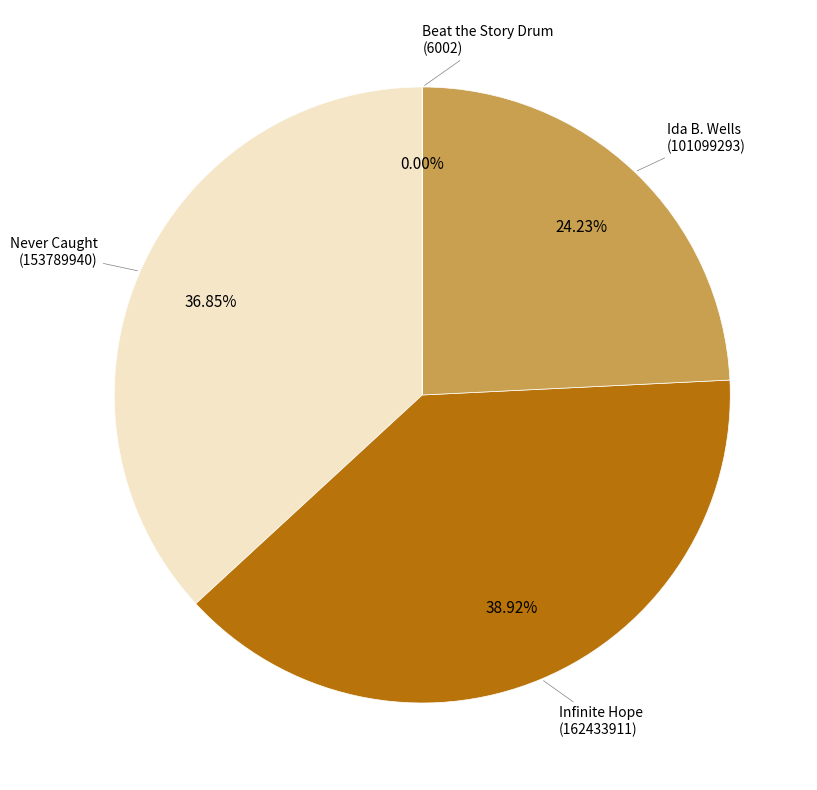

What percentage do Never Caught (153789940) and Infinite Hope (162433911) together represent?

75.8%